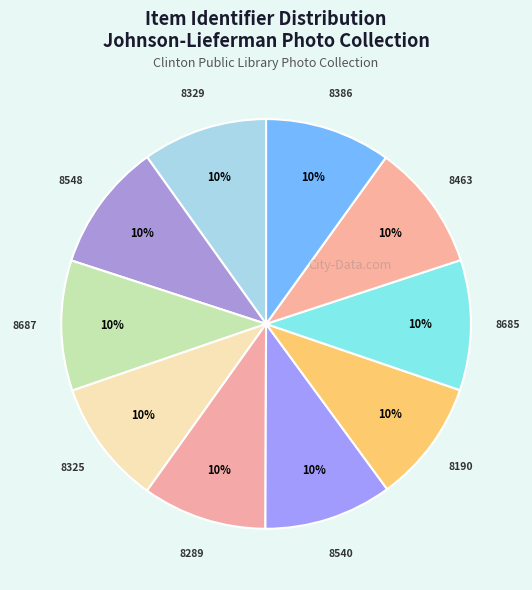

To the nearest percent, what is the average slice percentage?

10%